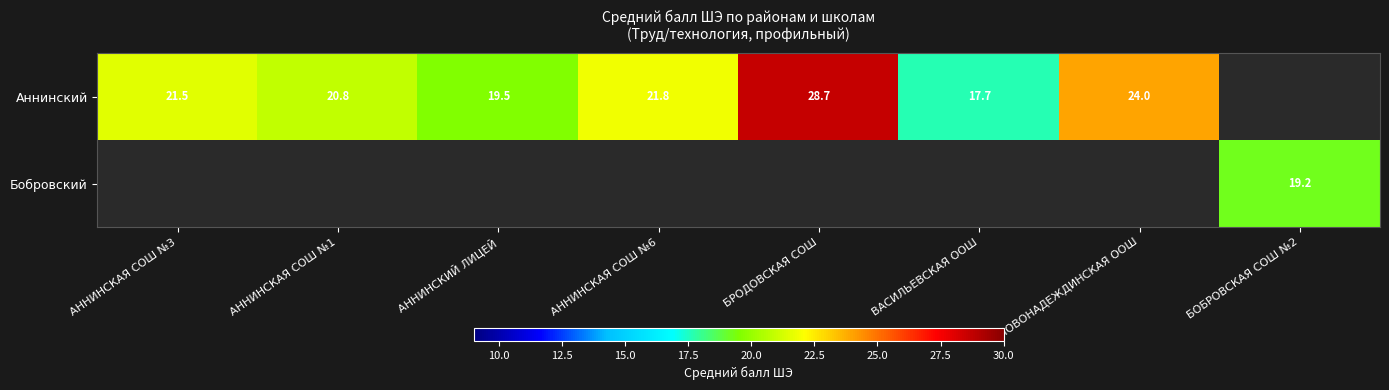

The Аннинский series shows 31.9 at АННИНСКИЙ ЛИЦЕЙ. True or false?

False